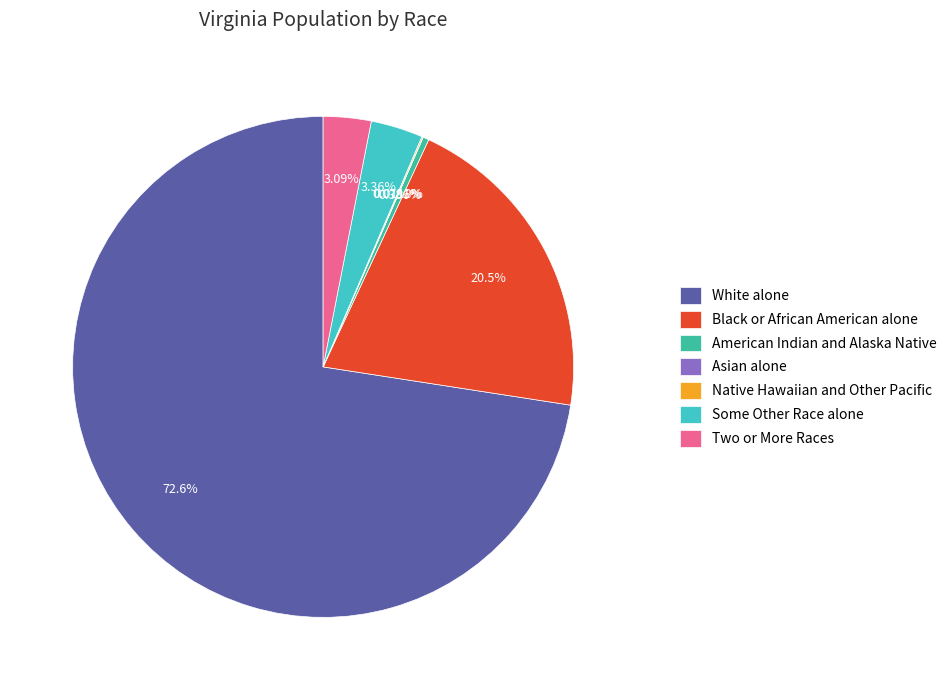

Do American Indian and Alaska Native and White alone together represent more than half of the pie?

Yes